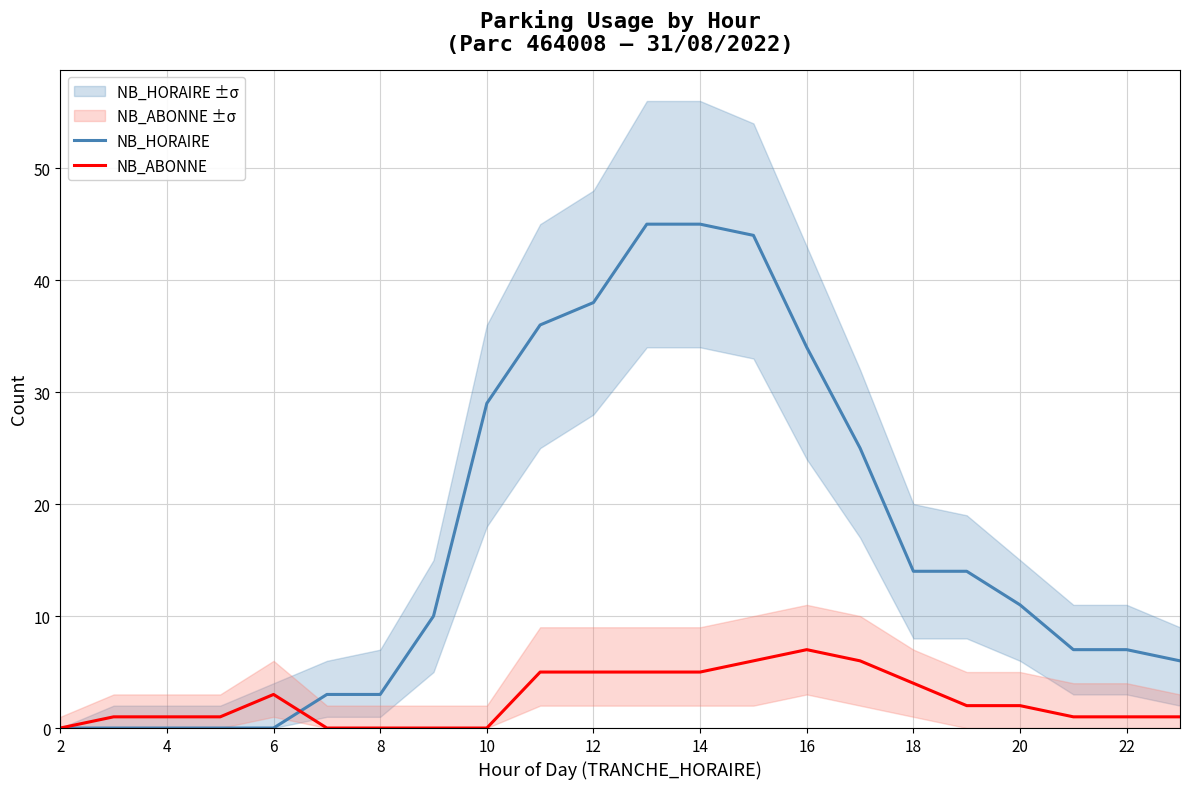

True or false: NB_HORAIRE and NB_ABONNE cross at least once.

True